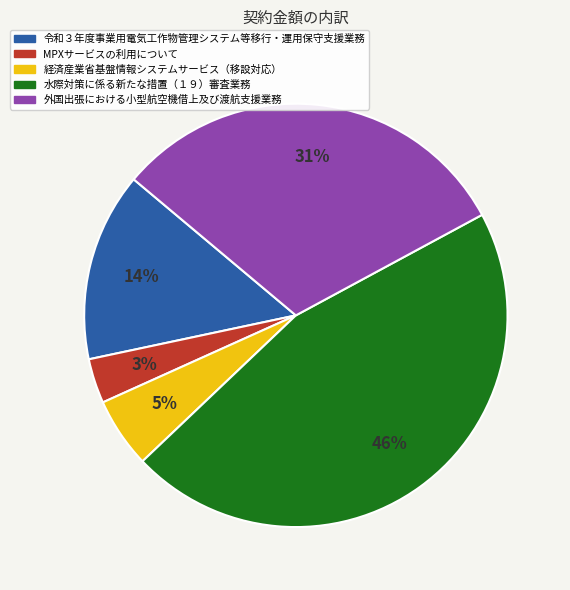

To the nearest percent, what is the average slice percentage?

20%